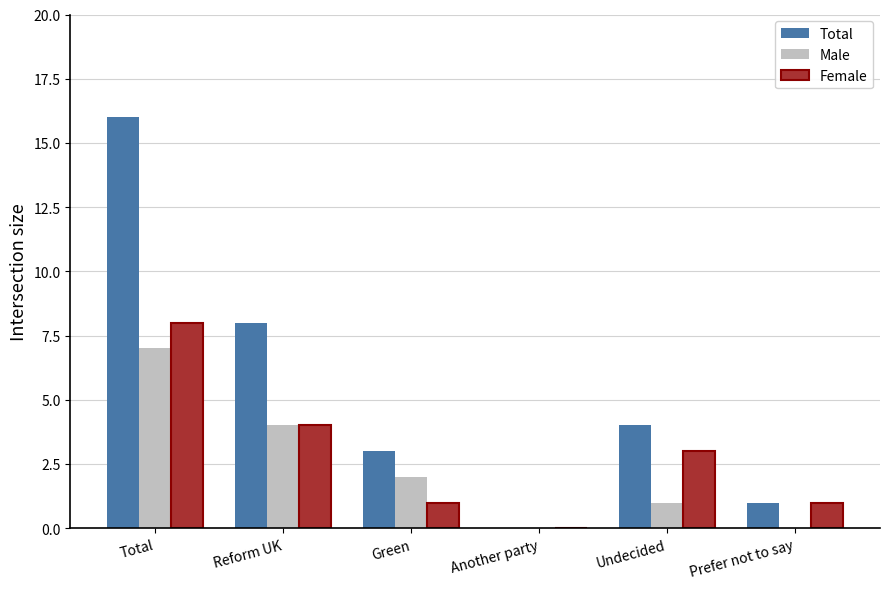

Reading left to right, transcribe all the data shown in this chart.

Total: 16	8	3	0	4	1
Male: 7	4	2	0	1	0
Female: 8	4	1	0	3	1